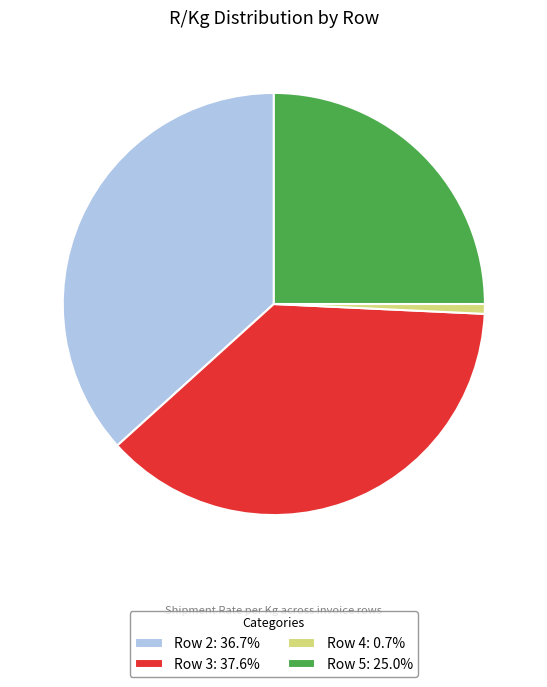

Is the sum of Row 5: 25.0% and Row 3: 37.6% greater than half?

Yes